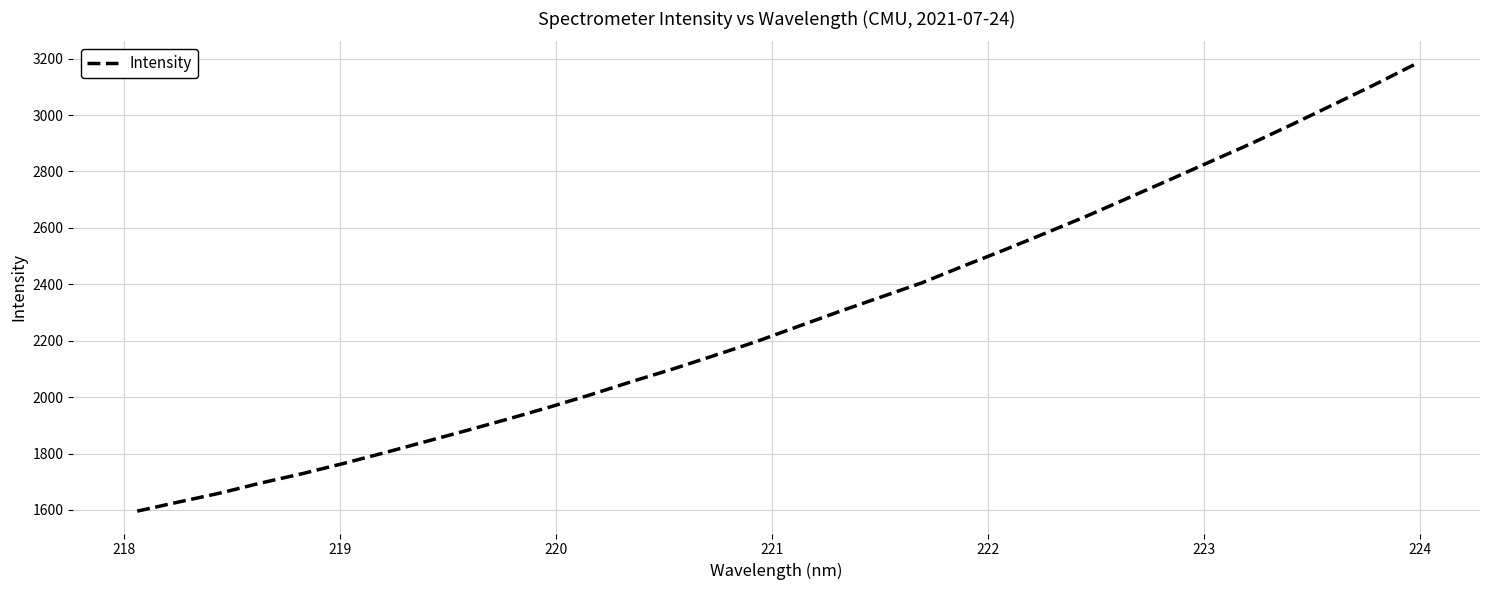

What is the smallest value displayed?

1595.9